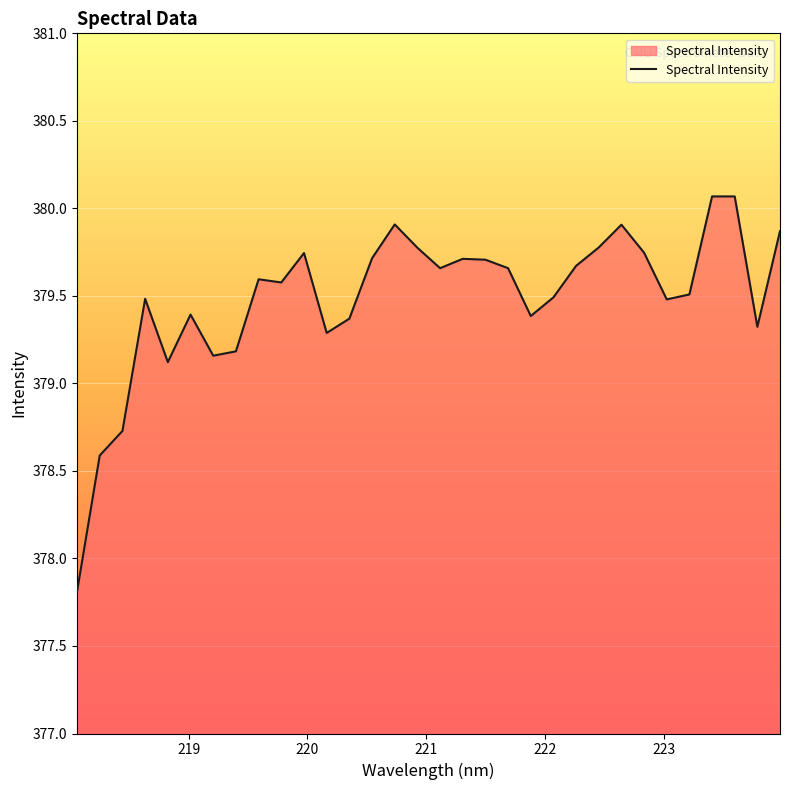

What is the maximum value shown in the chart?

380.1